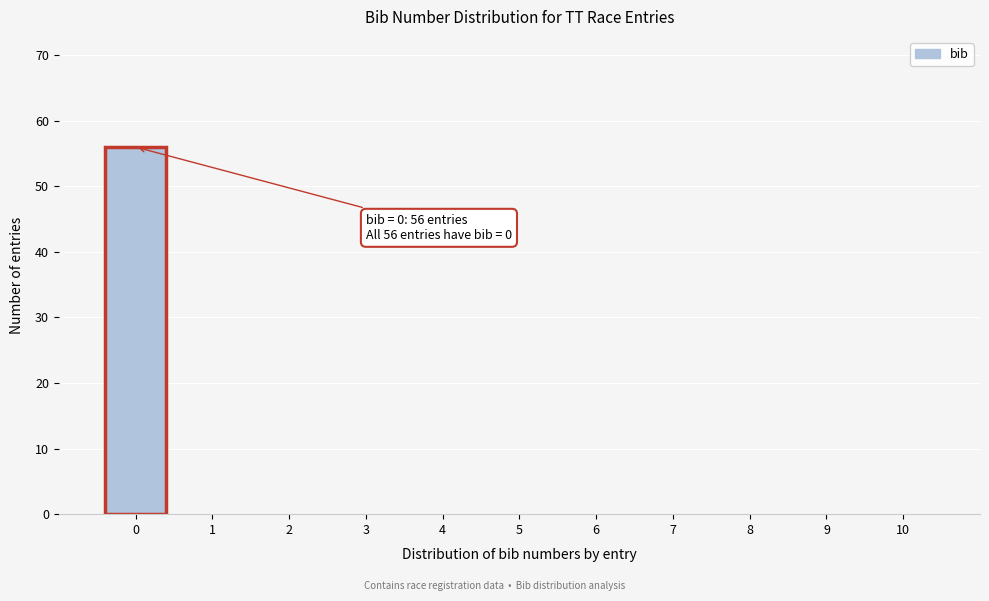

Reading left to right, what are all the values shown in this chart?

0=56	1=0	2=0	3=0	4=0	5=0	6=0	7=0	8=0	9=0	10=0